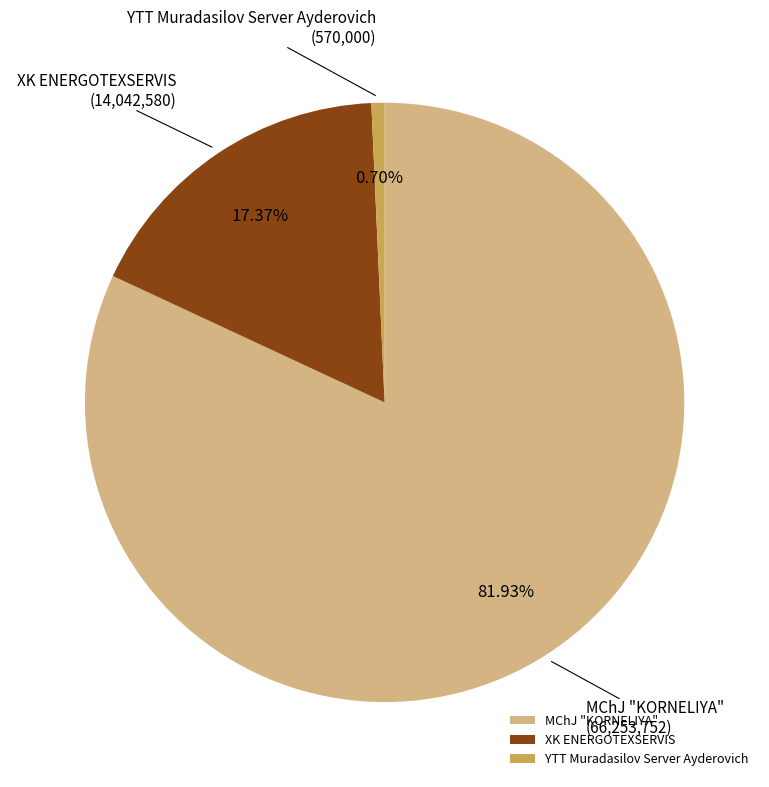

What percentage is the MChJ "KORNELIYA" slice, to the nearest percent?

82%